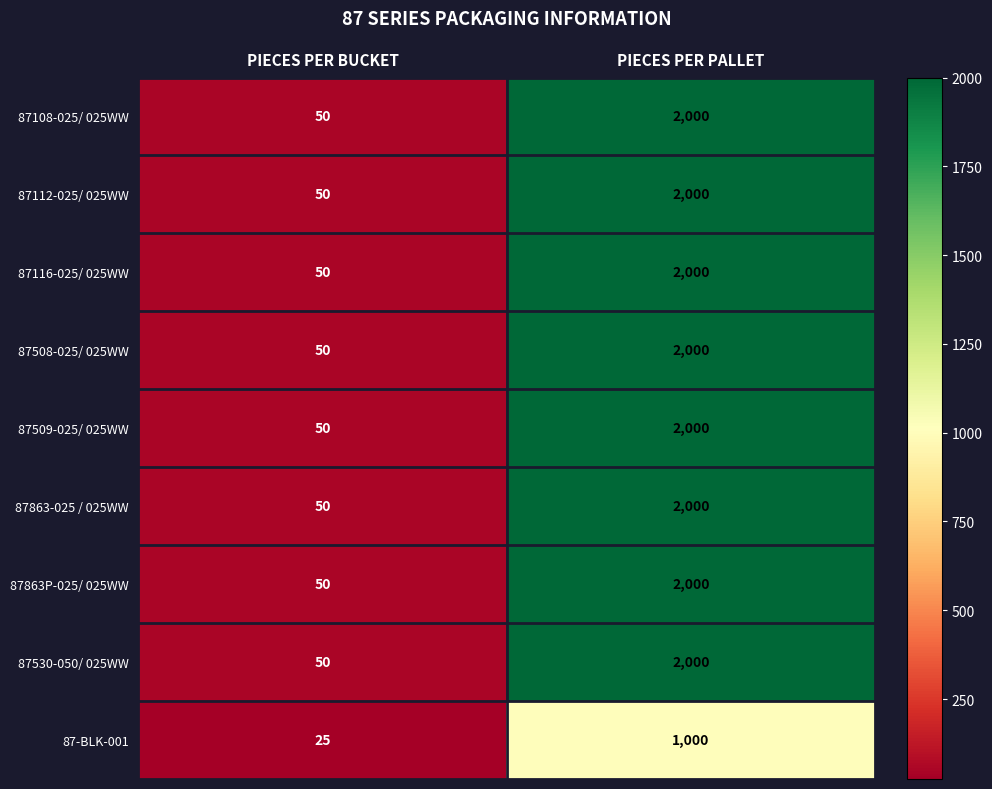

What is the total value across all series at PIECES PER PALLET?

17000